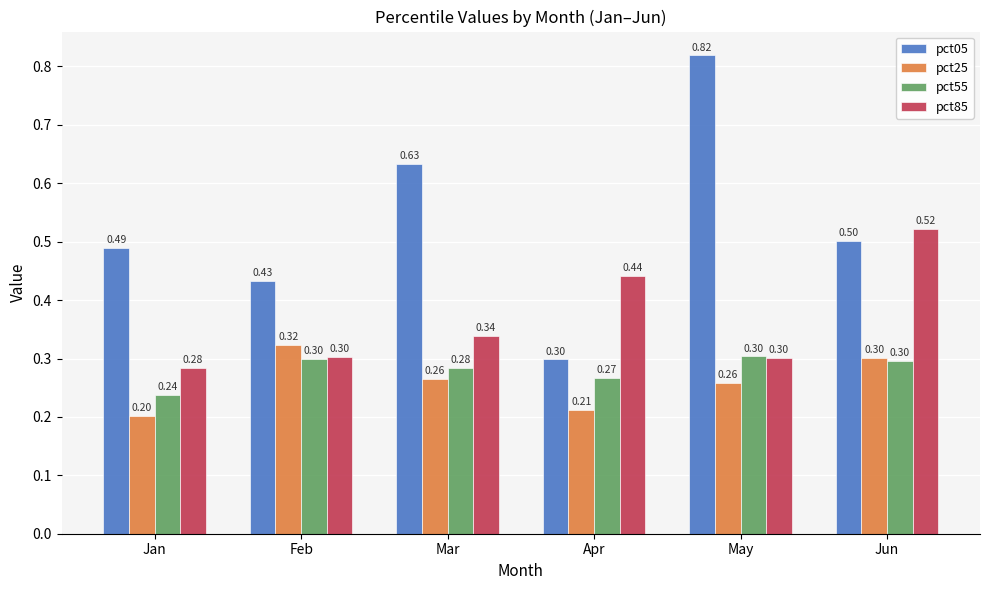

Between Mar and Apr, which series saw the biggest shift?

pct05